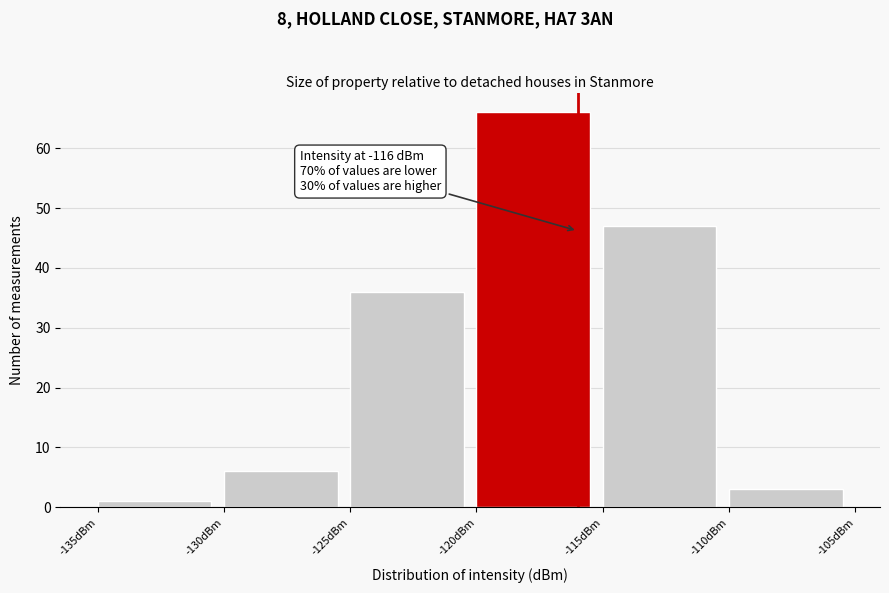

Over which range of the x-axis is the bar tallest?

-120 to -115